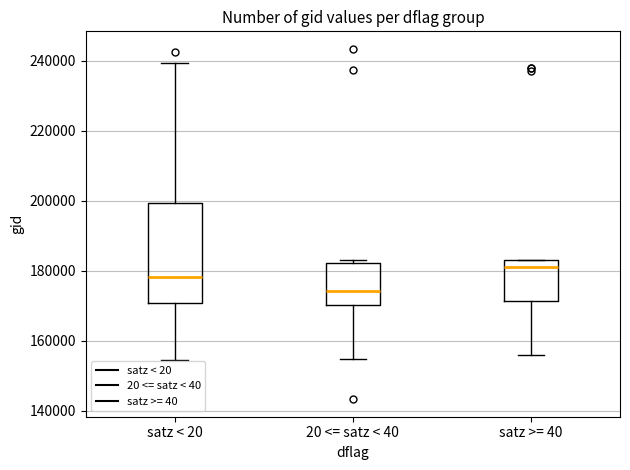

Which box's median line is the lowest?

20 <= satz < 40